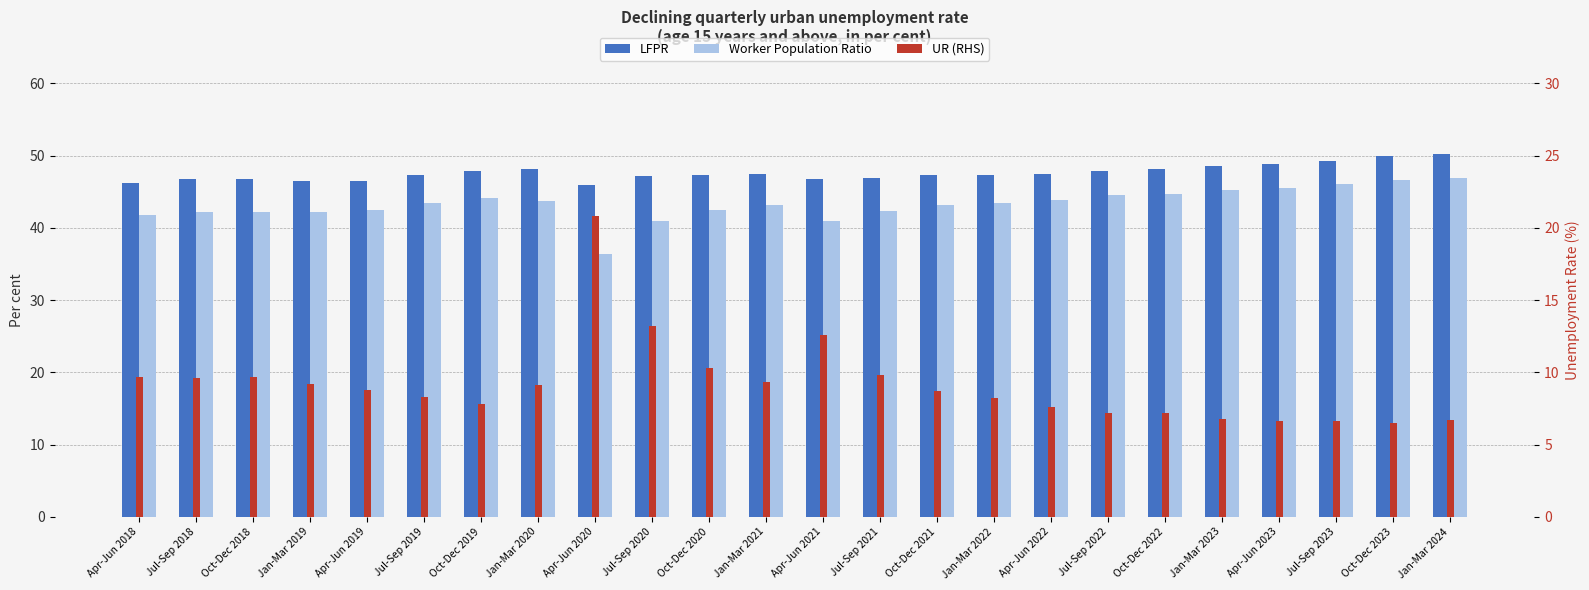

Reading right to left, extract all data points from this chart.

LFPR: Jan-Mar 2024=50.2	Oct-Dec 2023=49.9	Jul-Sep 2023=49.3	Apr-Jun 2023=48.8	Jan-Mar 2023=48.5	Oct-Dec 2022=48.2	Jul-Sep 2022=47.9	Apr-Jun 2022=47.5	Jan-Mar 2022=47.3	Oct-Dec 2021=47.3	Jul-Sep 2021=46.9	Apr-Jun 2021=46.8	Jan-Mar 2021=47.5	Oct-Dec 2020=47.3	Jul-Sep 2020=47.2	Apr-Jun 2020=45.9	Jan-Mar 2020=48.1	Oct-Dec 2019=47.8	Jul-Sep 2019=47.3	Apr-Jun 2019=46.5	Jan-Mar 2019=46.5	Oct-Dec 2018=46.8	Jul-Sep 2018=46.7	Apr-Jun 2018=46.2
Worker Population Ratio: Jan-Mar 2024=46.9	Oct-Dec 2023=46.6	Jul-Sep 2023=46.0	Apr-Jun 2023=45.5	Jan-Mar 2023=45.2	Oct-Dec 2022=44.7	Jul-Sep 2022=44.5	Apr-Jun 2022=43.9	Jan-Mar 2022=43.4	Oct-Dec 2021=43.2	Jul-Sep 2021=42.3	Apr-Jun 2021=40.9	Jan-Mar 2021=43.1	Oct-Dec 2020=42.4	Jul-Sep 2020=40.9	Apr-Jun 2020=36.4	Jan-Mar 2020=43.7	Oct-Dec 2019=44.1	Jul-Sep 2019=43.4	Apr-Jun 2019=42.4	Jan-Mar 2019=42.2	Oct-Dec 2018=42.2	Jul-Sep 2018=42.2	Apr-Jun 2018=41.8
UR (RHS): Jan-Mar 2024=6.7	Oct-Dec 2023=6.5	Jul-Sep 2023=6.6	Apr-Jun 2023=6.6	Jan-Mar 2023=6.8	Oct-Dec 2022=7.2	Jul-Sep 2022=7.2	Apr-Jun 2022=7.6	Jan-Mar 2022=8.2	Oct-Dec 2021=8.7	Jul-Sep 2021=9.8	Apr-Jun 2021=12.6	Jan-Mar 2021=9.3	Oct-Dec 2020=10.3	Jul-Sep 2020=13.2	Apr-Jun 2020=20.8	Jan-Mar 2020=9.1	Oct-Dec 2019=7.8	Jul-Sep 2019=8.3	Apr-Jun 2019=8.8	Jan-Mar 2019=9.2	Oct-Dec 2018=9.7	Jul-Sep 2018=9.6	Apr-Jun 2018=9.7